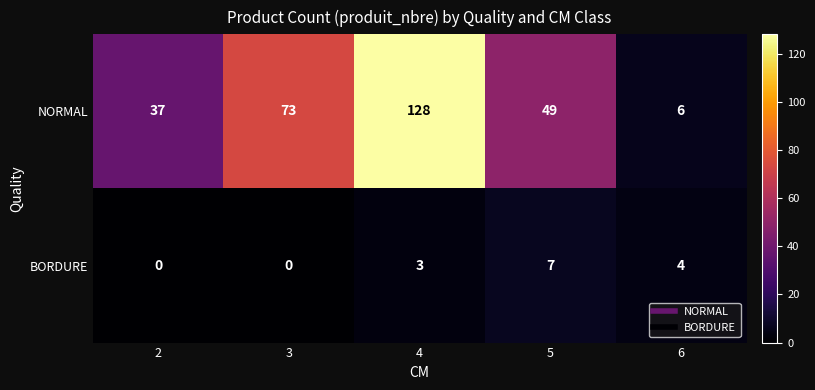

Which series has the largest total across all categories?

NORMAL